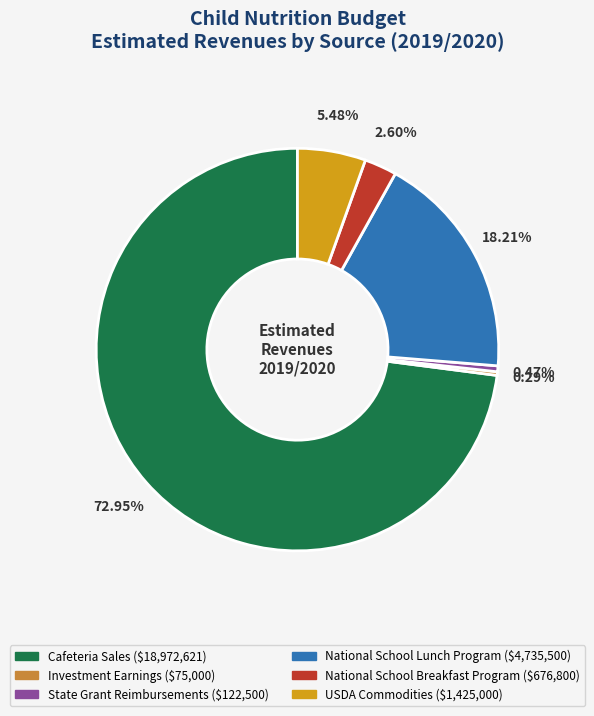

What is the largest slice in the pie chart?

Cafeteria Sales